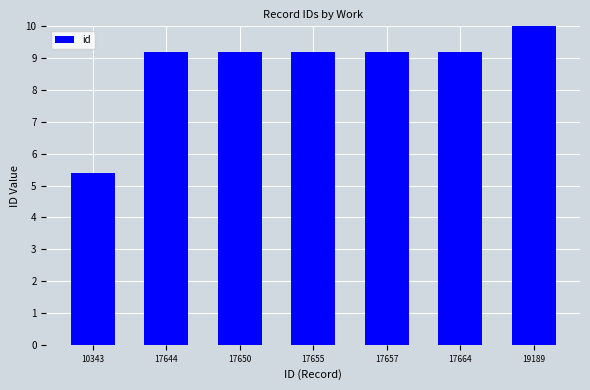

Are the bars grouped side by side (vs. stacked)?

No